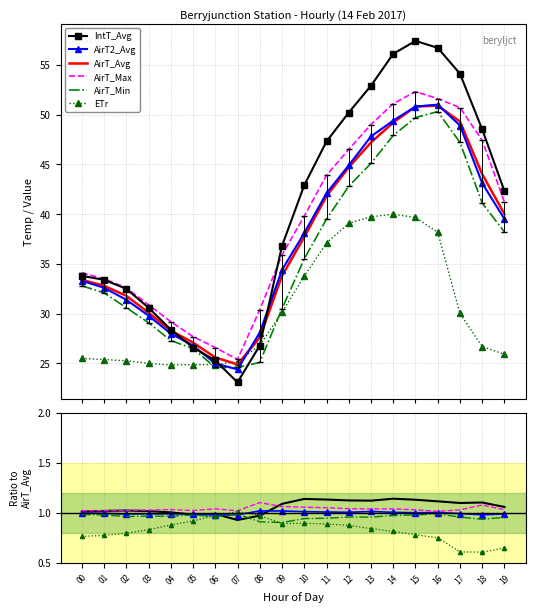

What is the smallest value displayed?

0.6